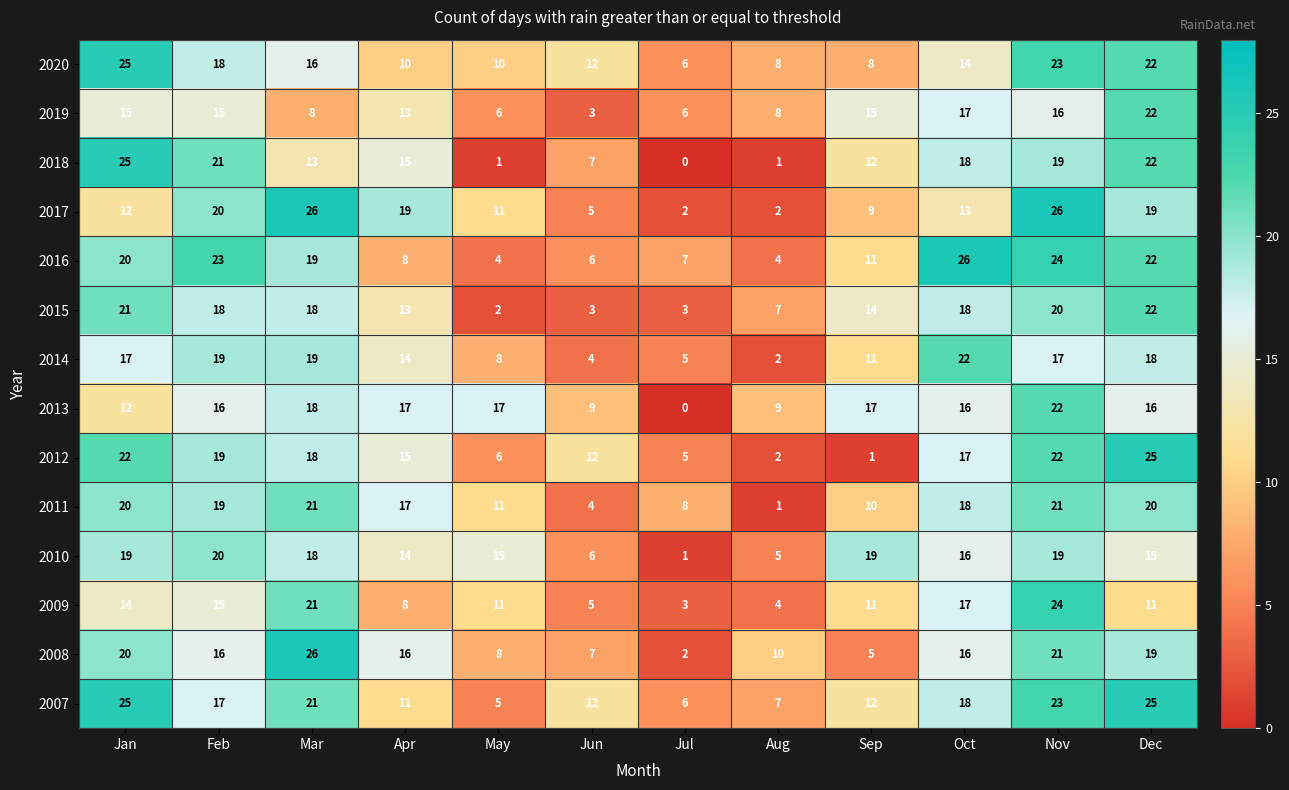

What is the difference between the maximum and minimum values in the 2019 series?

19